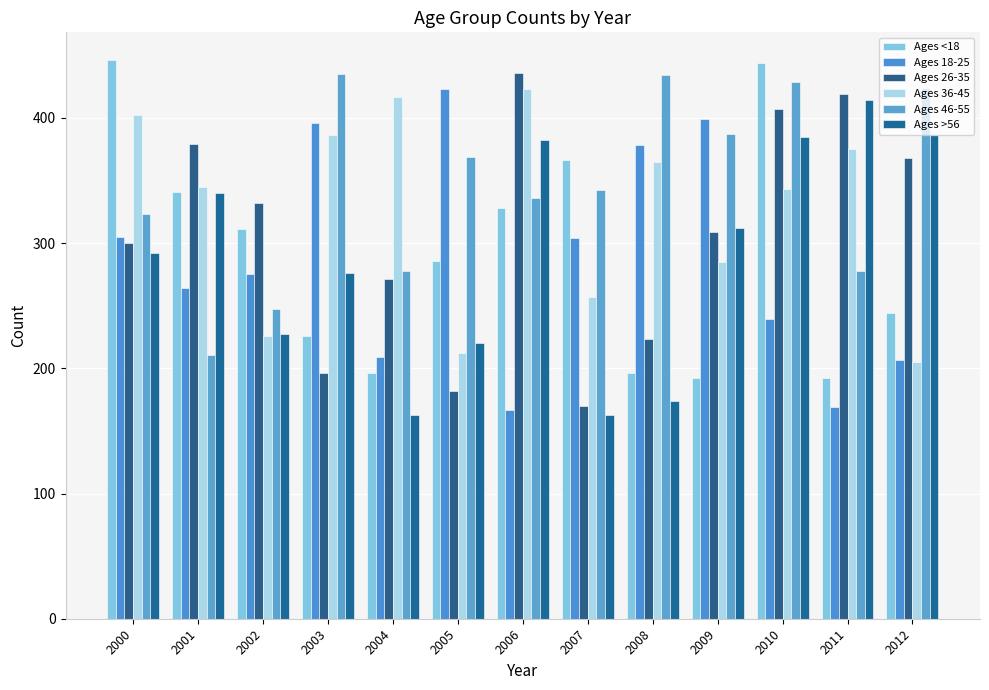

How many bars are there in each group?

6